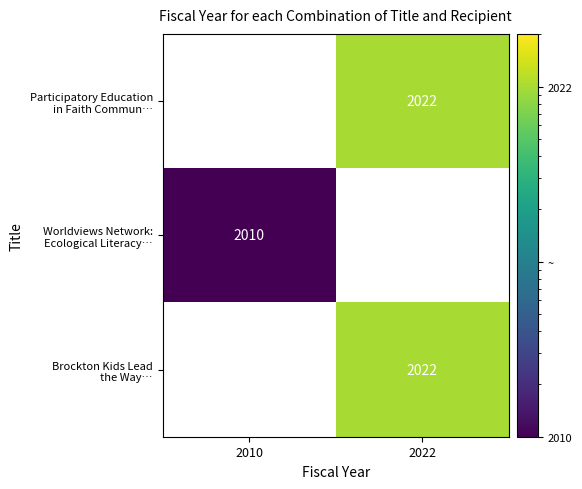

List the labels in order of Participatory Education in Faith Commun… value, largest first.

2010, 2022